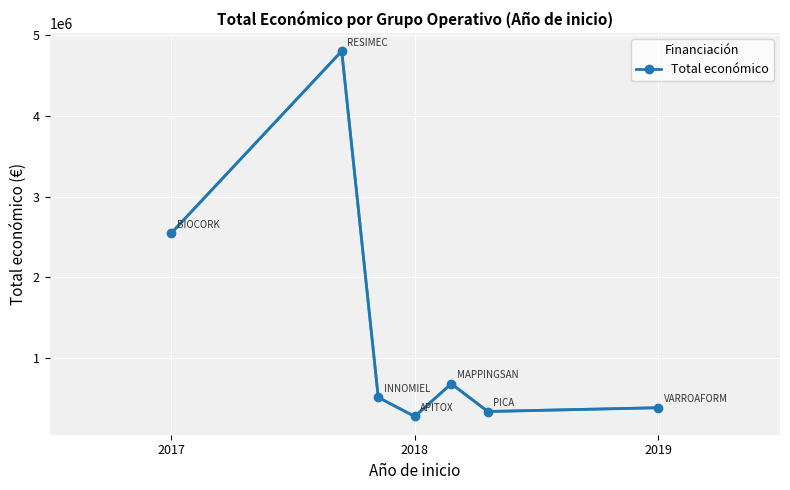

What is the sum of all values?

9522194